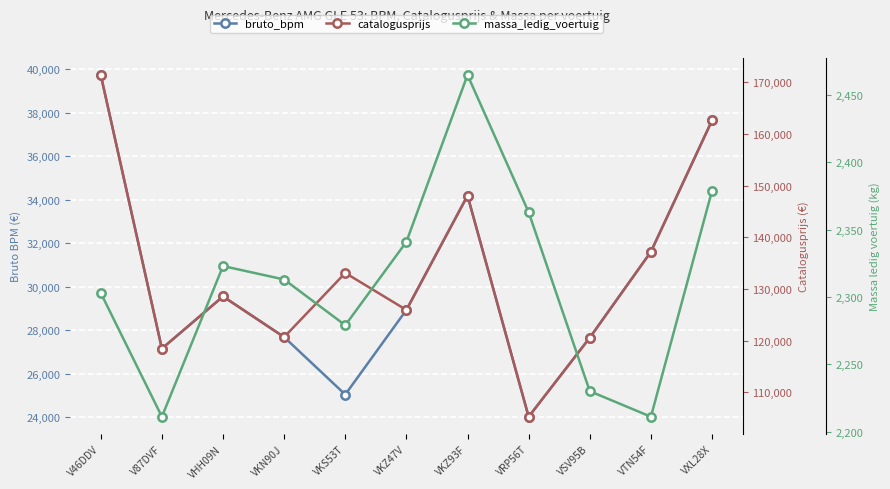

Does the chart display data point markers on the line(s)?

Yes